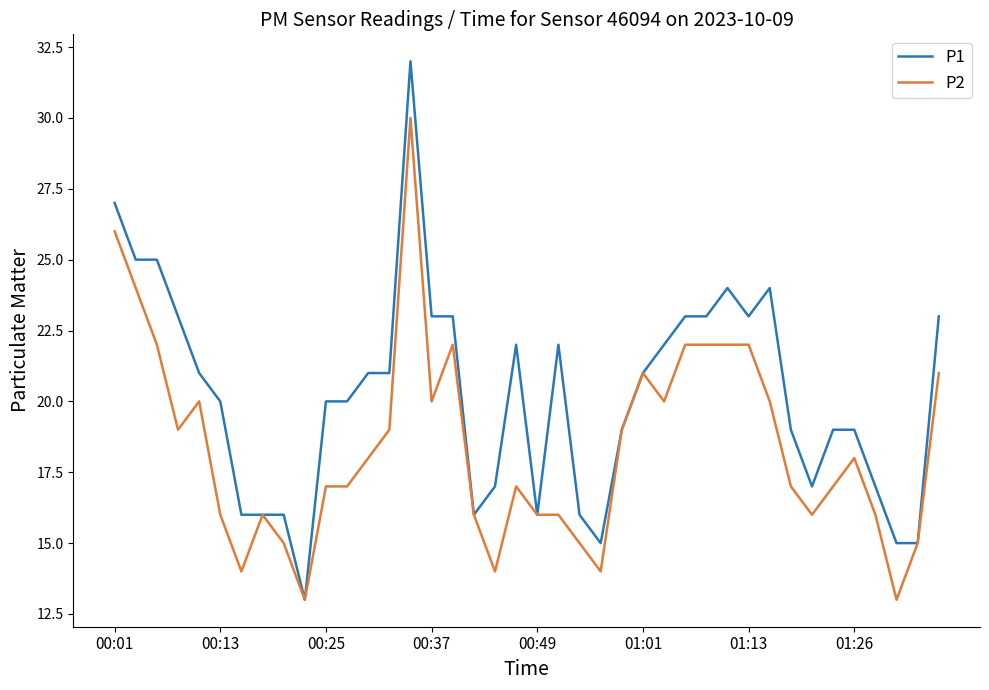

Rank the series by their maximum value, from lowest to highest.

P2, P1